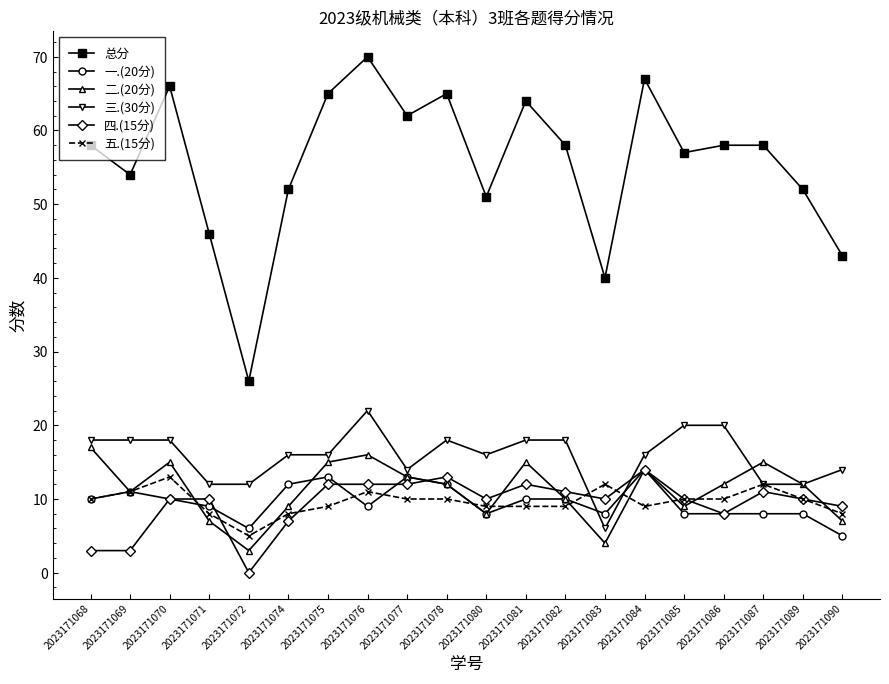

Which series ends up on top after the final intersection of 二.(20分) and 一.(20分)?

二.(20分)